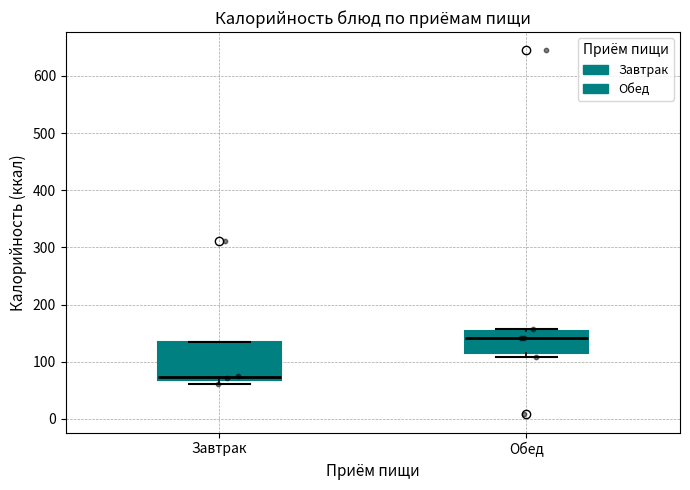

Reading left to right, read every box against the y-axis: the position of its median line, the range the box covers, and the ends of its whiskers. The values are not printed on the chart, so give them approximately, as read against the axis.

Завтрак: median 70 (just above the box's lower edge), box 70 to 130, whiskers 60 to 130
Обед: median 140, box 120 to 150, whiskers 110 to 160